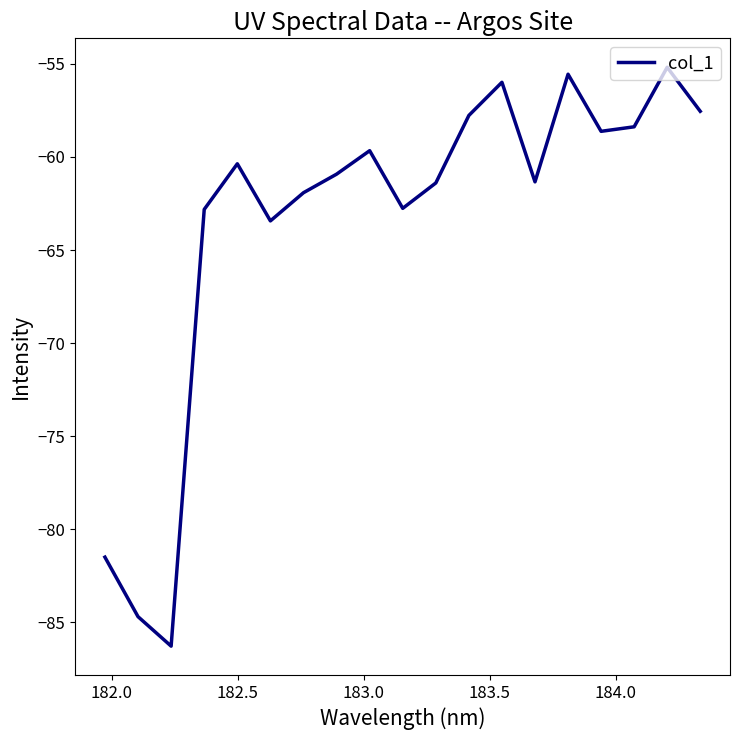

What is the difference between the maximum and minimum values?

31.1